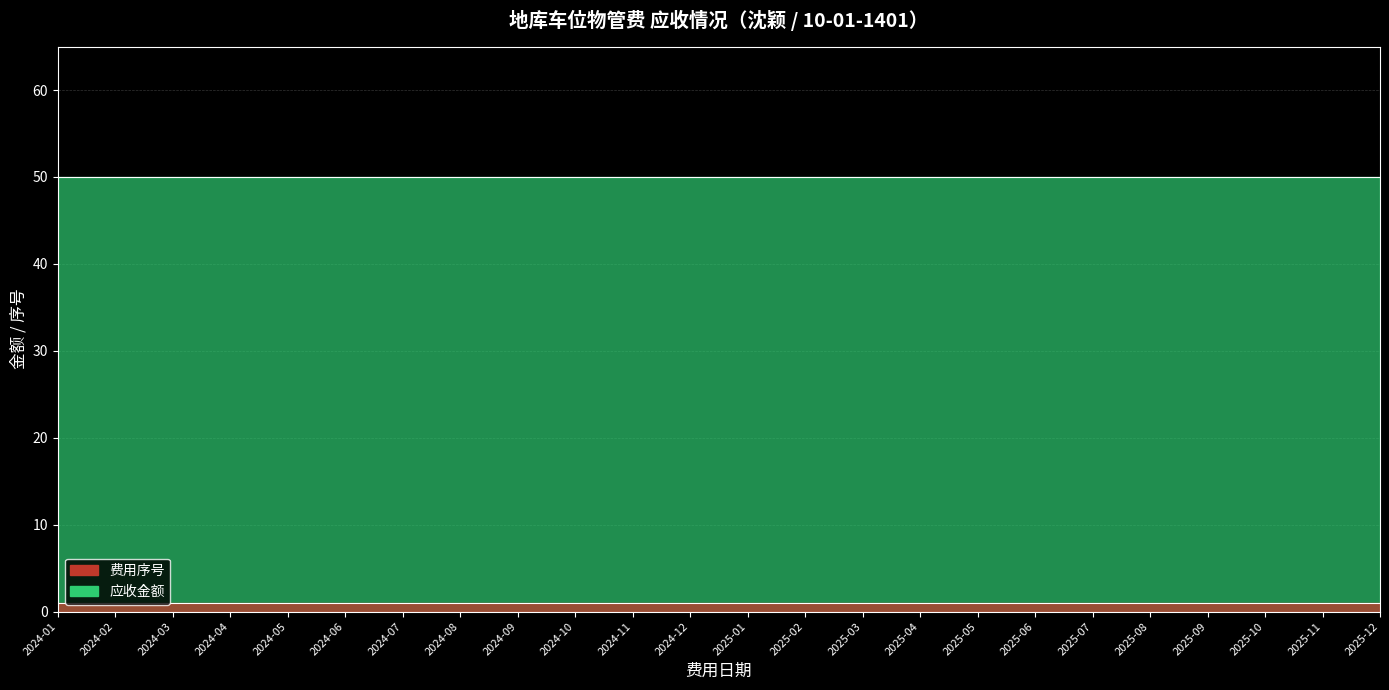

True or false: 应收金额 has more than 0 interior local peaks.

False